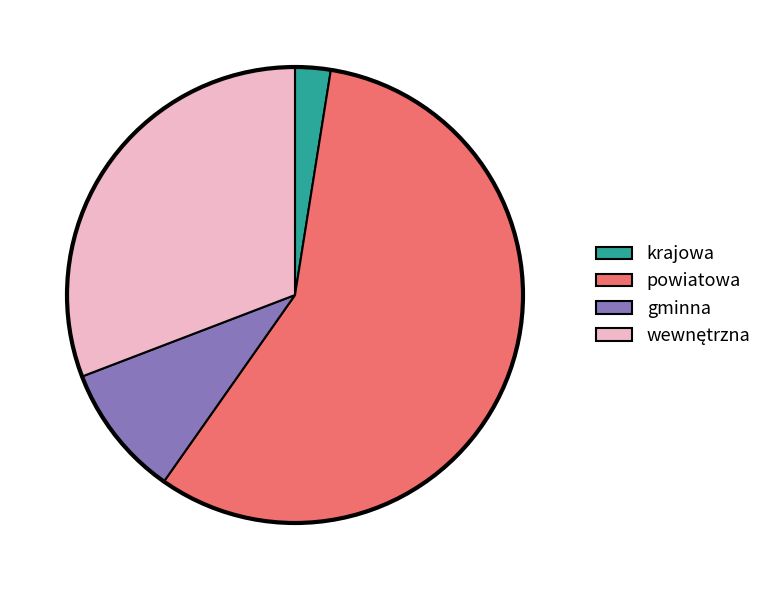

Which slice represents more than half of the pie?

powiatowa